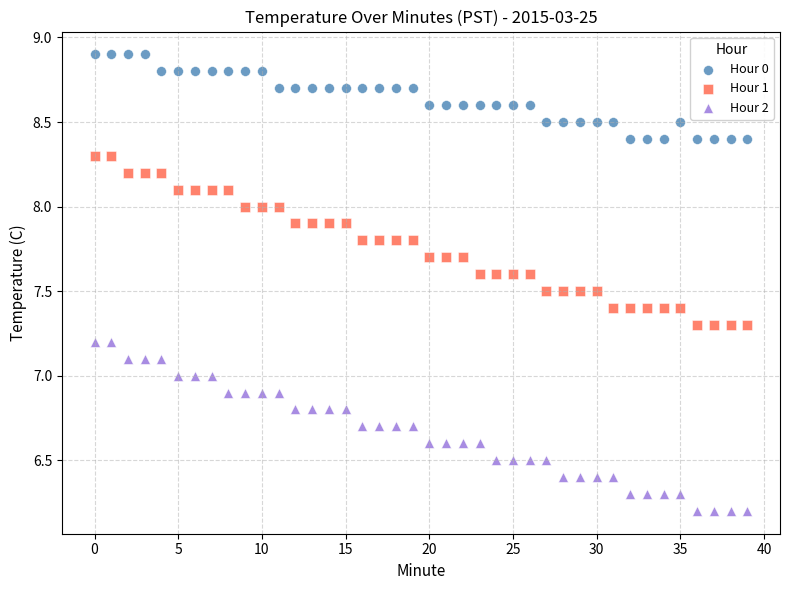

Which series contains the lowest Y value?

Hour 2